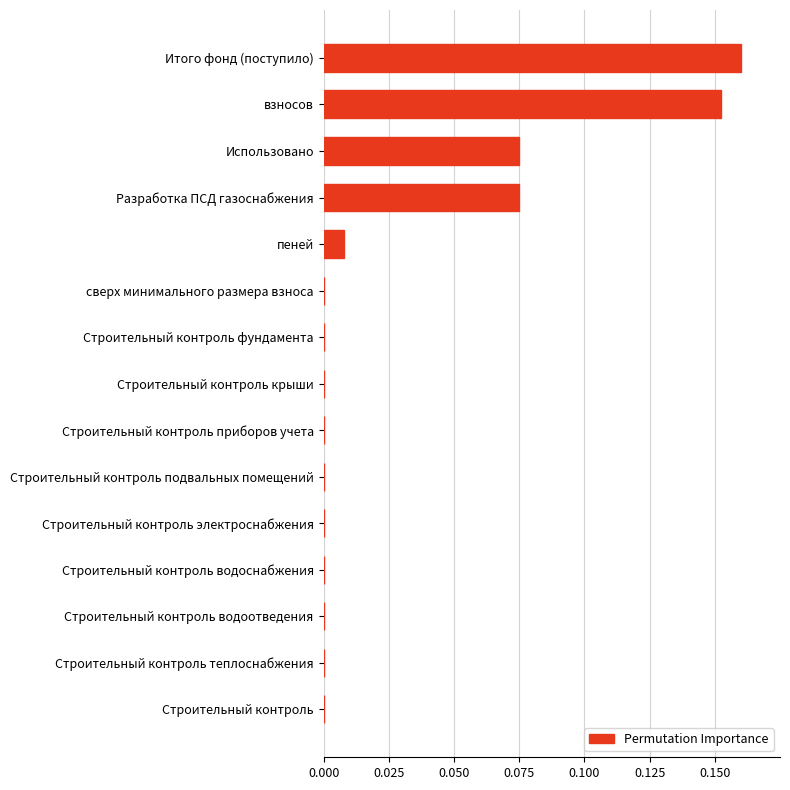

Which category has the highest value across all series?

Итого фонд (поступило)